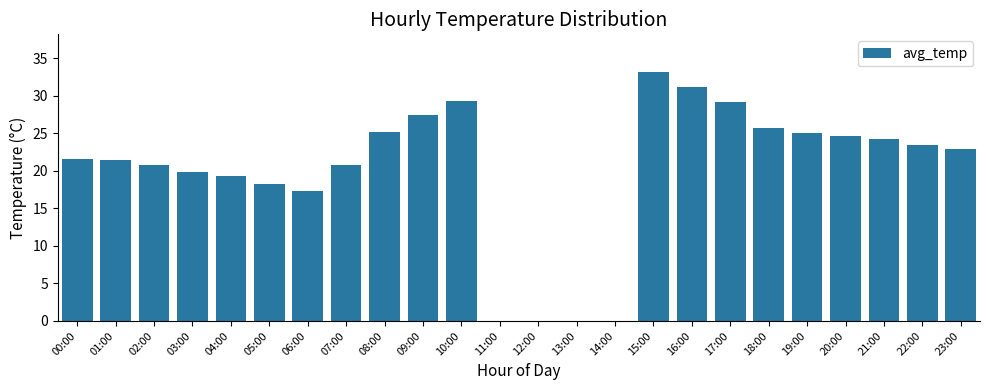

Are the bars grouped side by side (vs. stacked)?

No